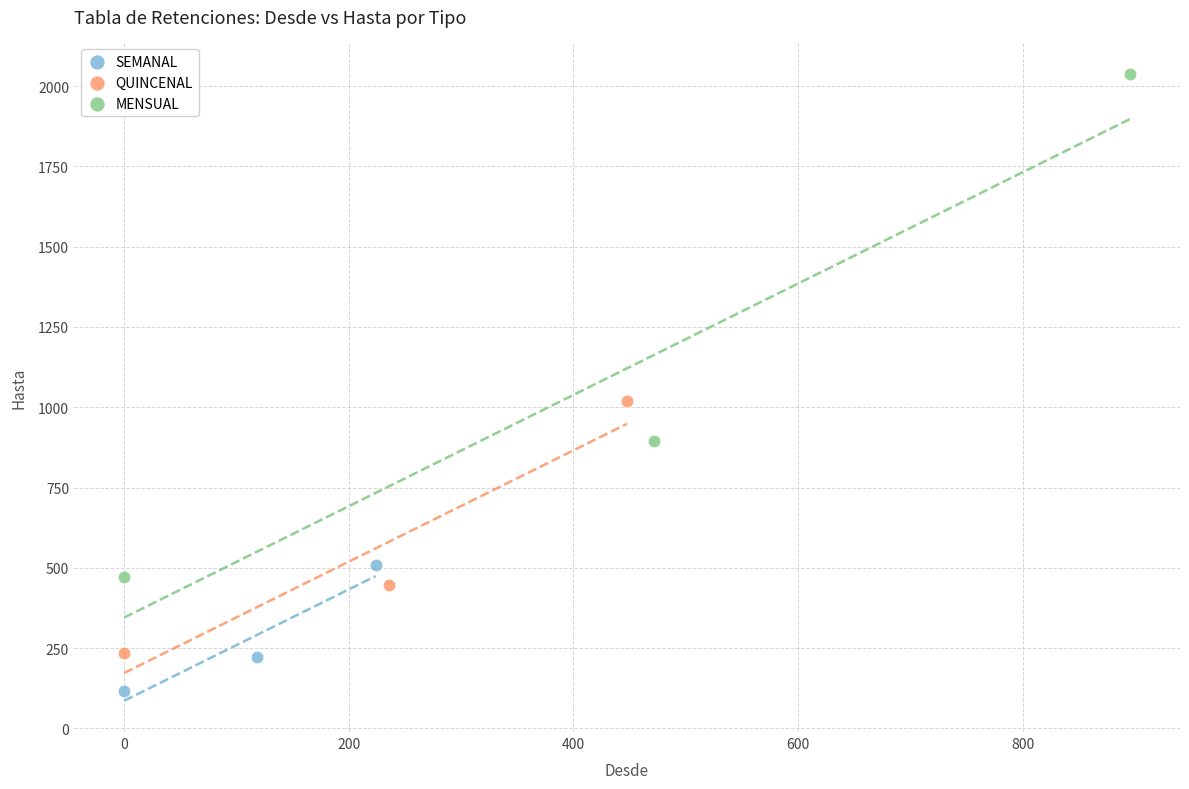

What are all the series names shown in the legend?

SEMANAL, QUINCENAL, MENSUAL